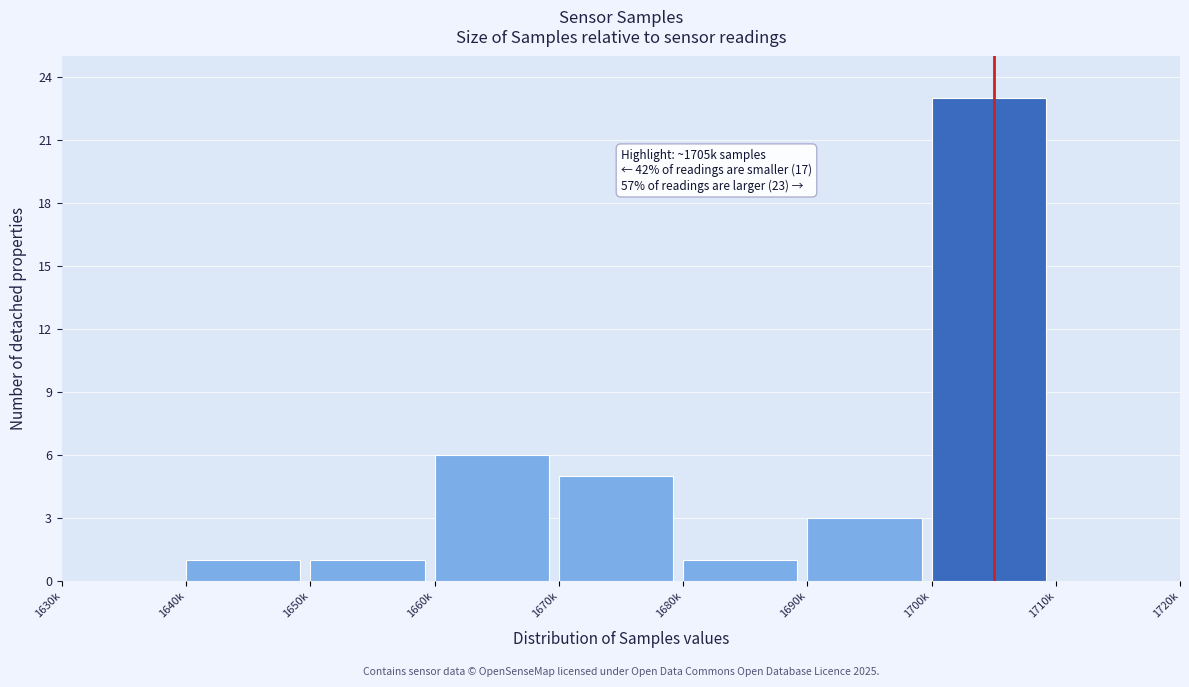

Reading right to left, transcribe all the data shown in this chart.

1710k=0	1700k=23	1690k=3	1680k=1	1670k=5	1660k=6	1650k=1	1640k=1	1630k=0